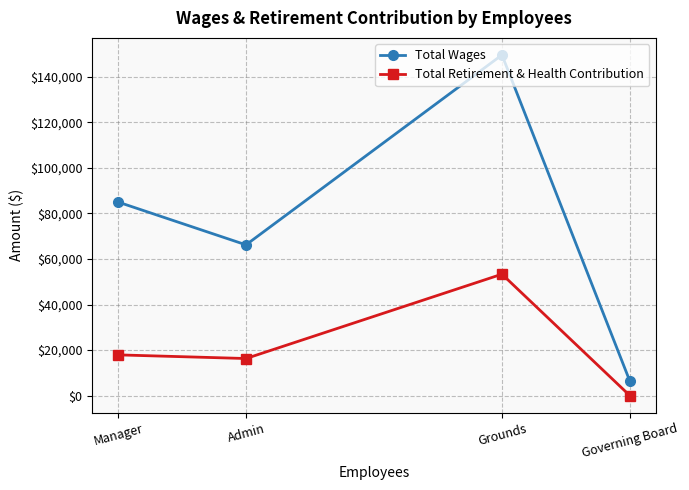

At Grounds, list the series in order from largest to smallest.

Total Wages, Total Retirement & Health Contribution